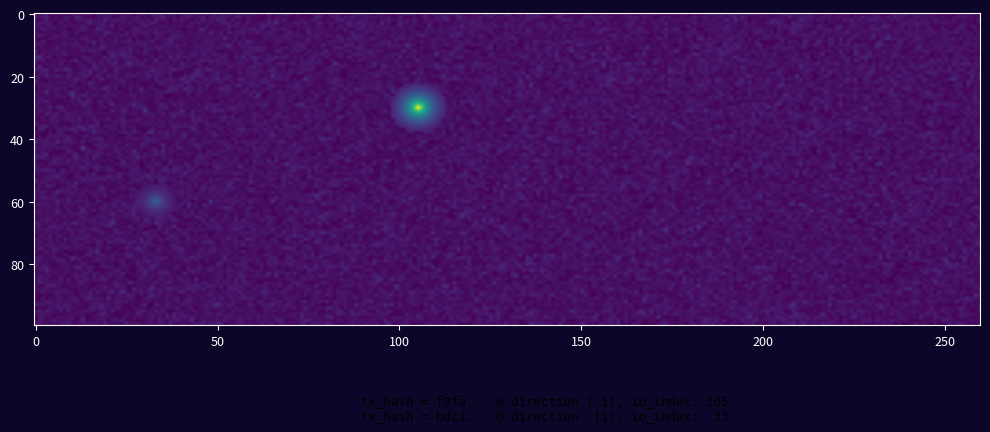

The value of bdc1f30a4bb521e6cffe15daa6bde1a50e08343 at io_index is 33. True or false?

True